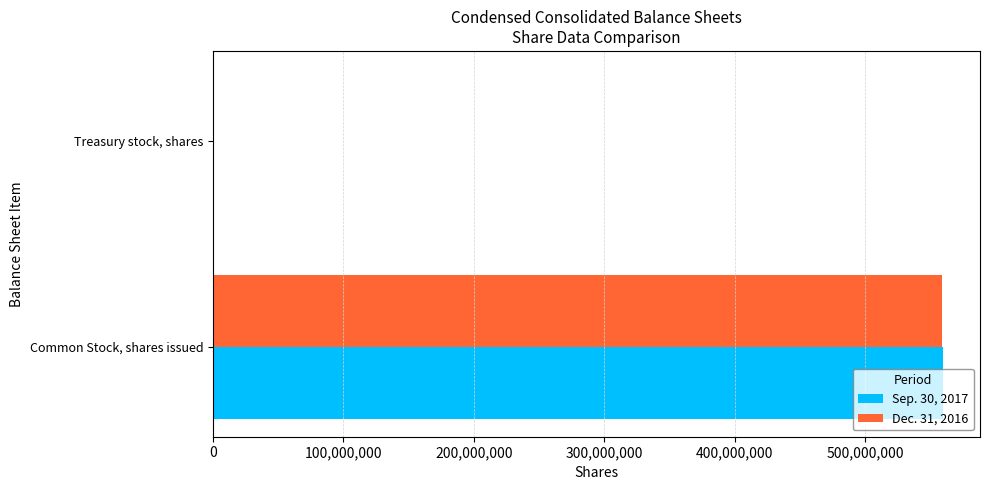

What is the greatest value displayed?

559955118